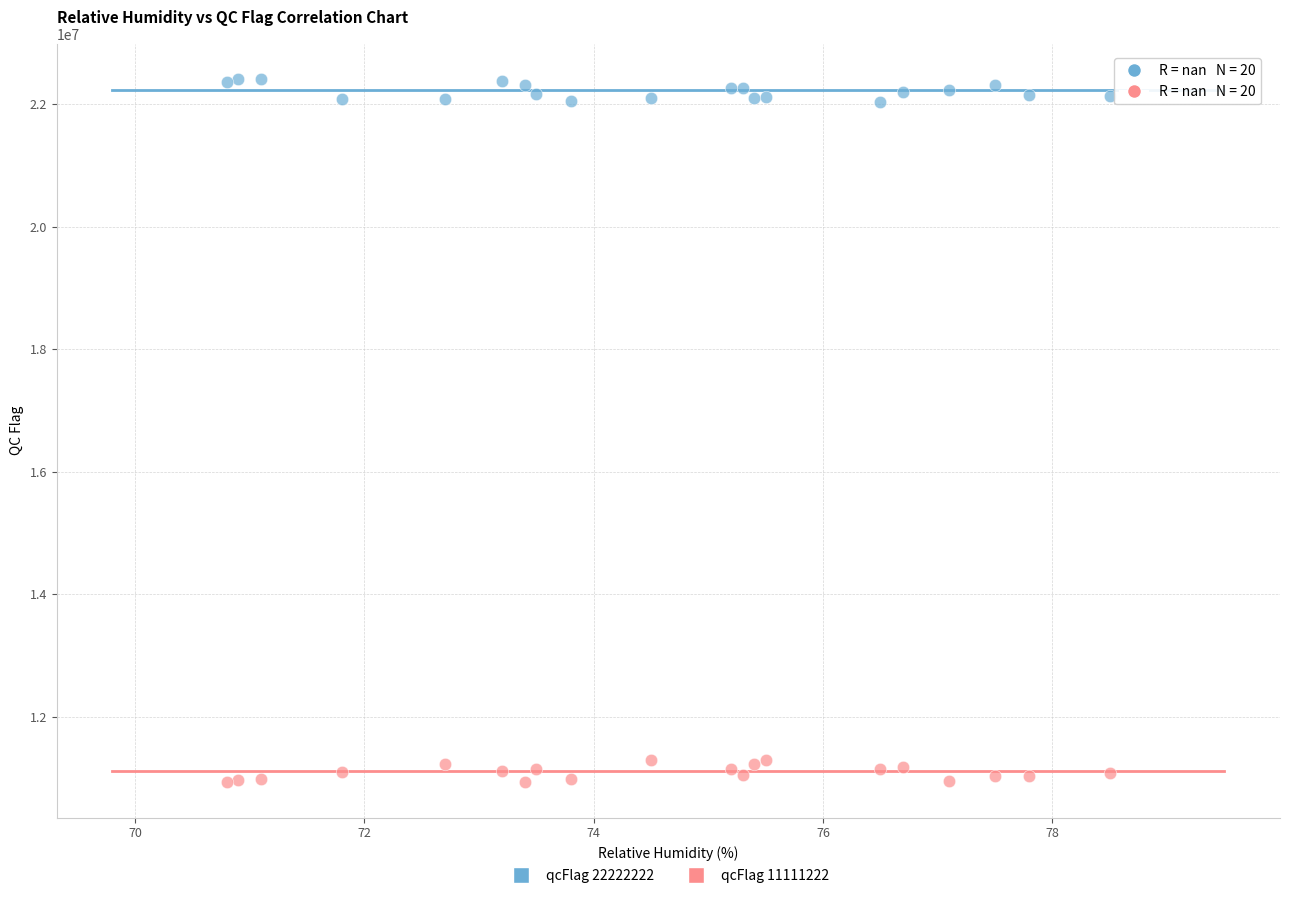

Which series reaches the maximum Y coordinate?

qcFlag 22222222